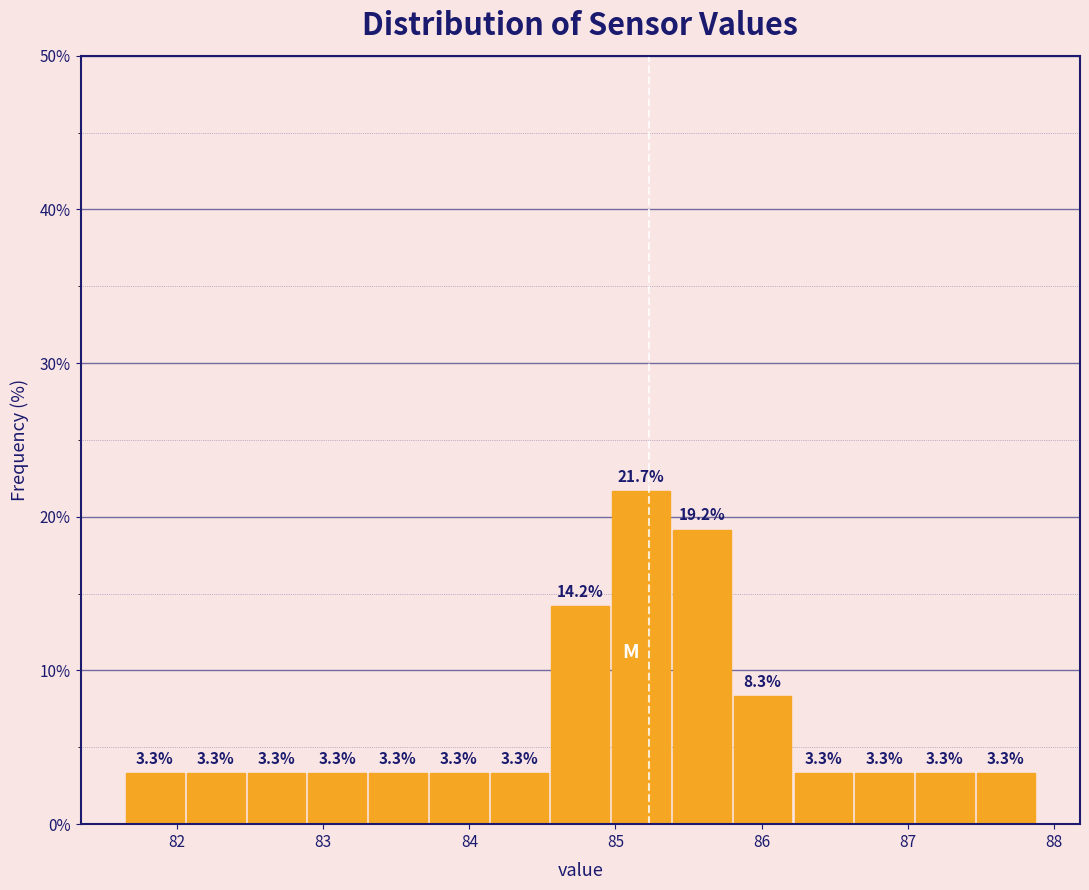

Reading left to right, transcribe this chart: for each bar, give the range it covers on the x-axis and its height. The bar edges are not printed on the chart, so give them approximately, as read against the axis.

81.7 to 82.1: 3.3
82.1 to 82.5: 3.3
82.5 to 82.9: 3.3
82.9 to 83.3: 3.3
83.3 to 83.7: 3.3
83.7 to 84.1: 3.3
84.1 to 84.6: 3.3
84.6 to 85.0: 14.2
85.0 to 85.4: 21.7
85.4 to 85.8: 19.2
85.8 to 86.2: 8.3
86.2 to 86.6: 3.3
86.6 to 87.1: 3.3
87.1 to 87.5: 3.3
87.5 to 87.9: 3.3